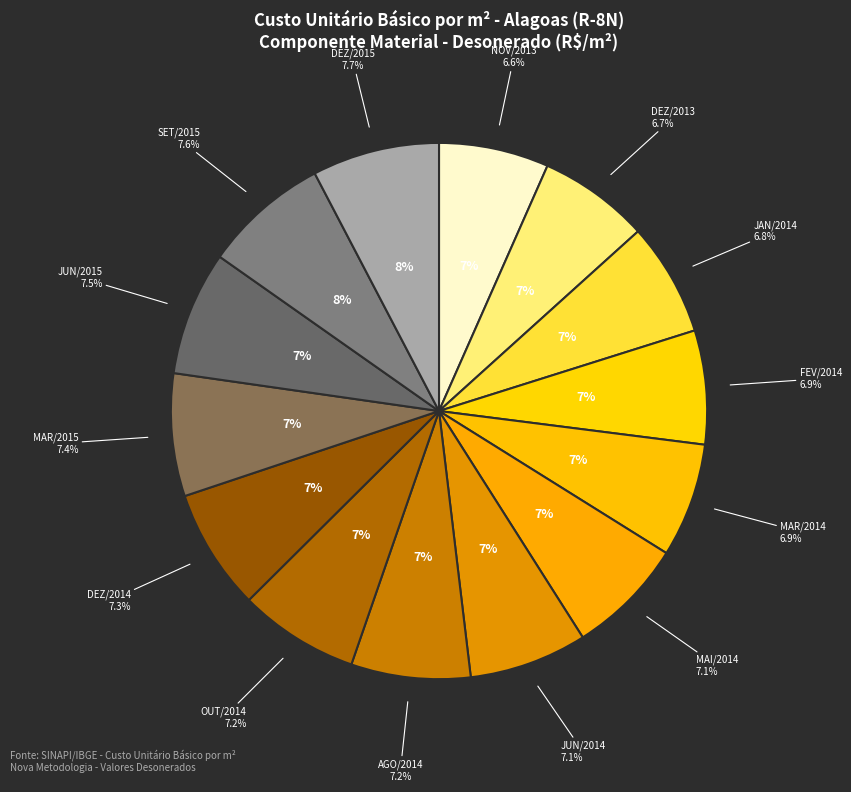

Does JAN/2014 represent more than half of the total?

No